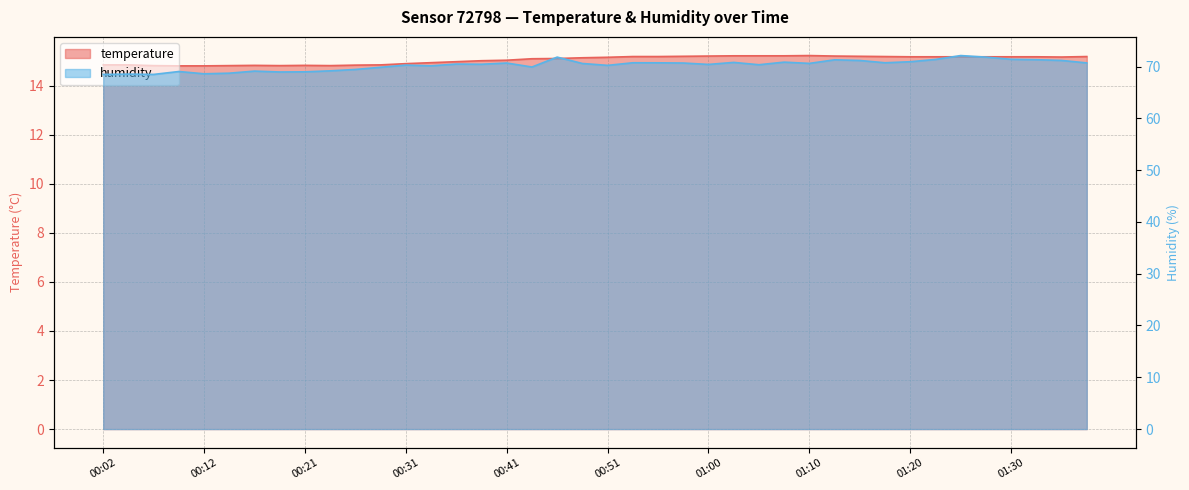

At which category is the sum across all series the highest?

01:25